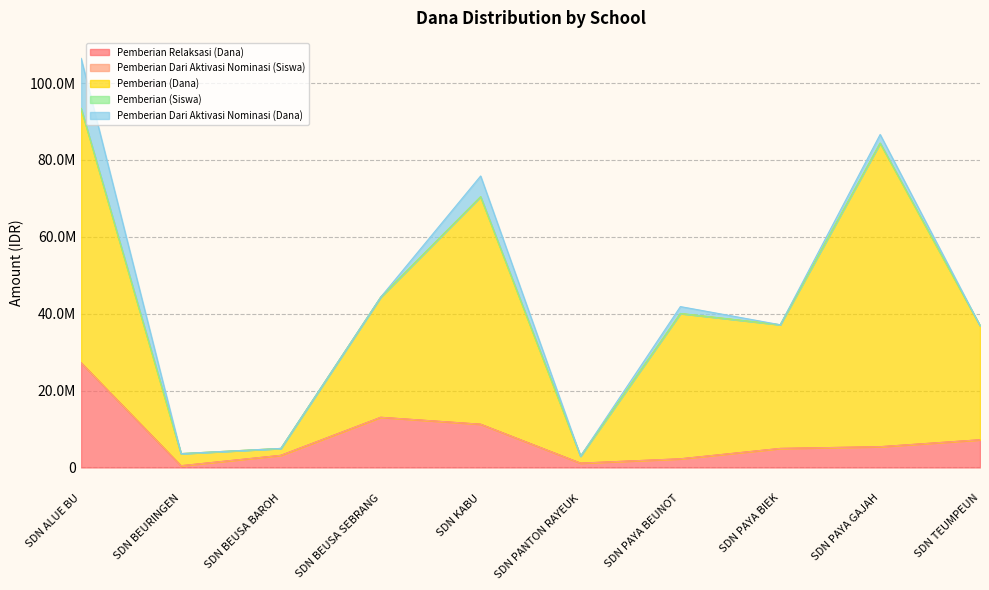

Where does the Pemberian (Dana) series first go above 40050094?

SDN ALUE BU